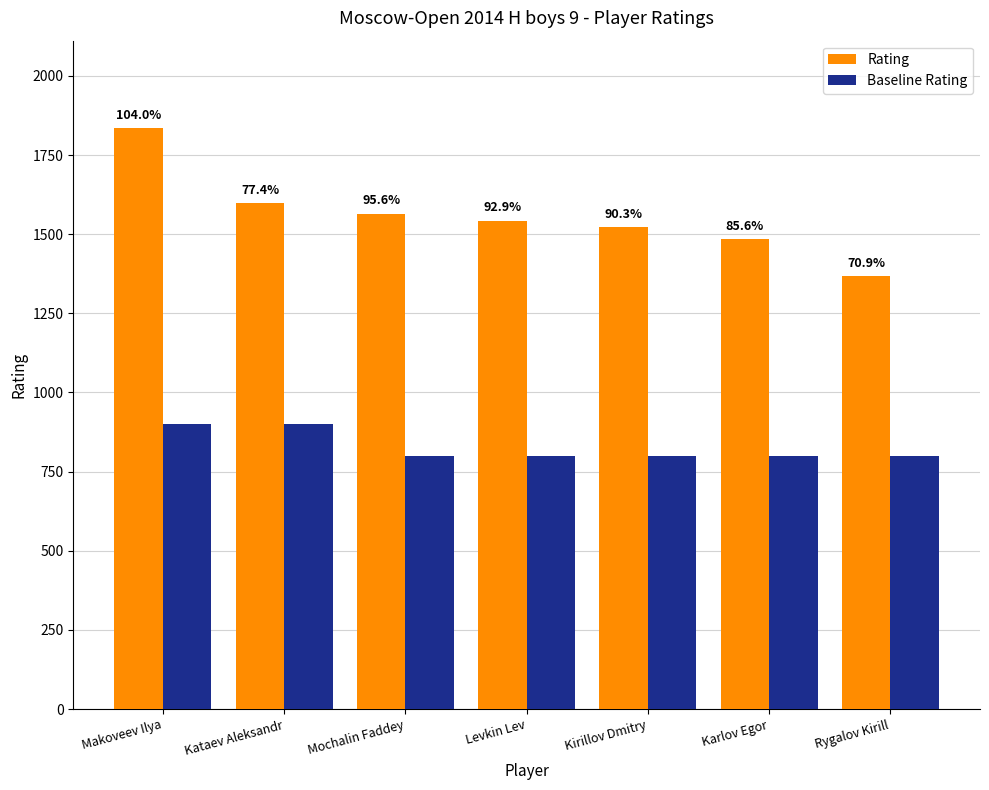

Does the chart contain stacked bars?

No